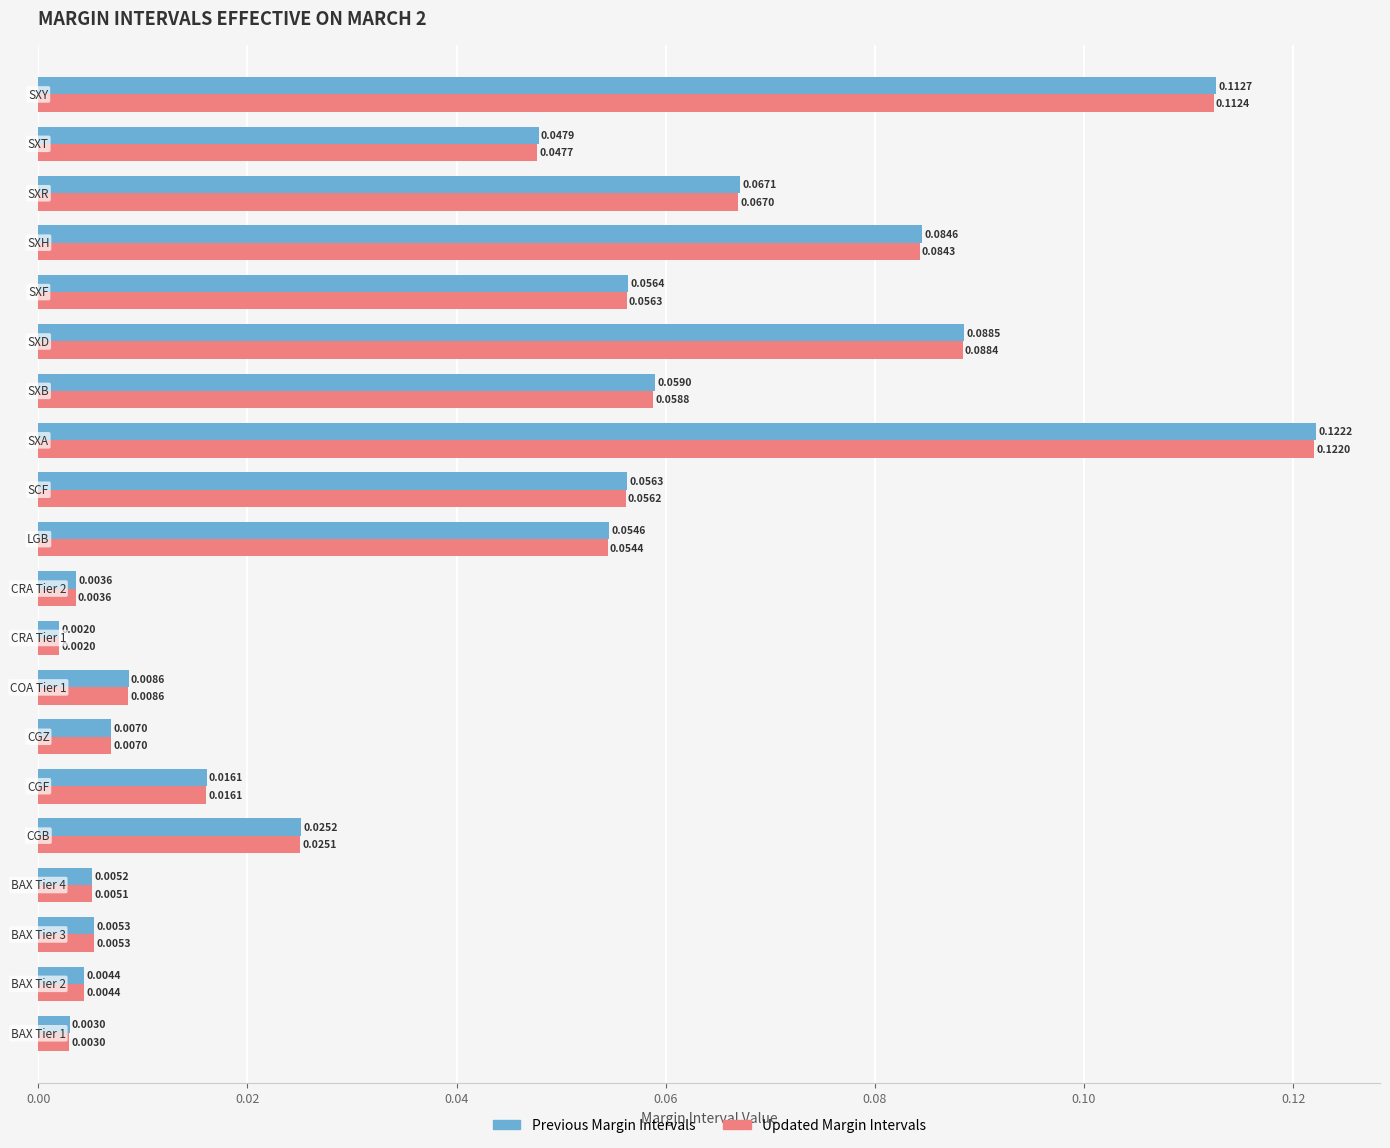

Rank the series by their average value, from highest to lowest.

Previous Margin Intervals, Updated Margin Intervals